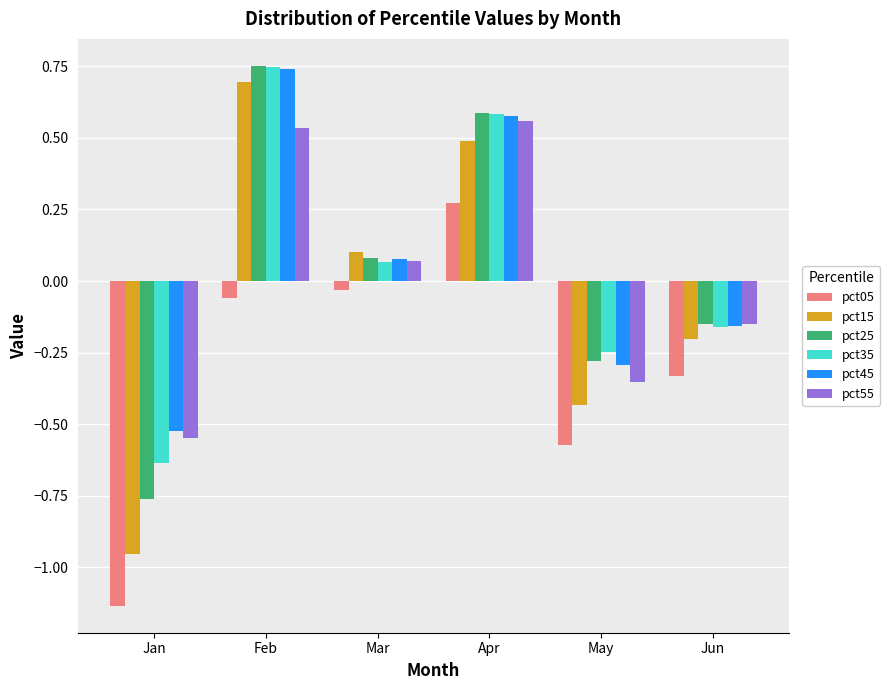

True or false: pct55 has a value of 0.5 at Feb.

True